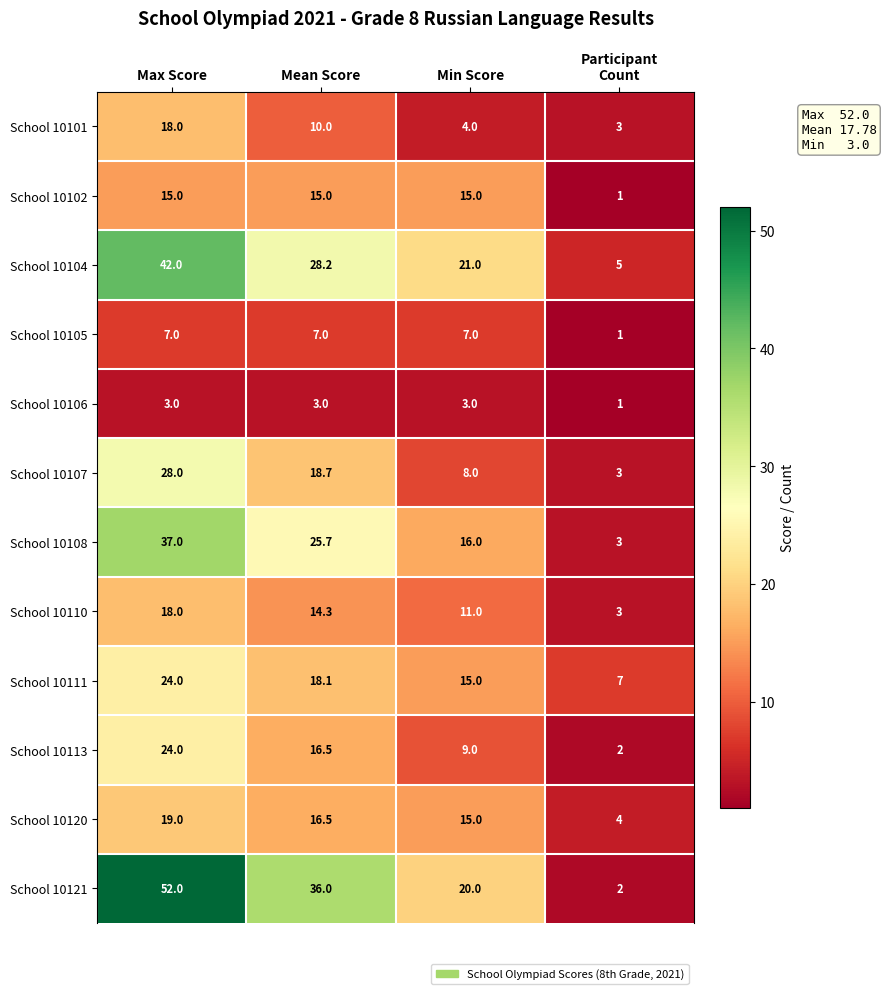

Which series has the largest range (max minus min)?

School 10121